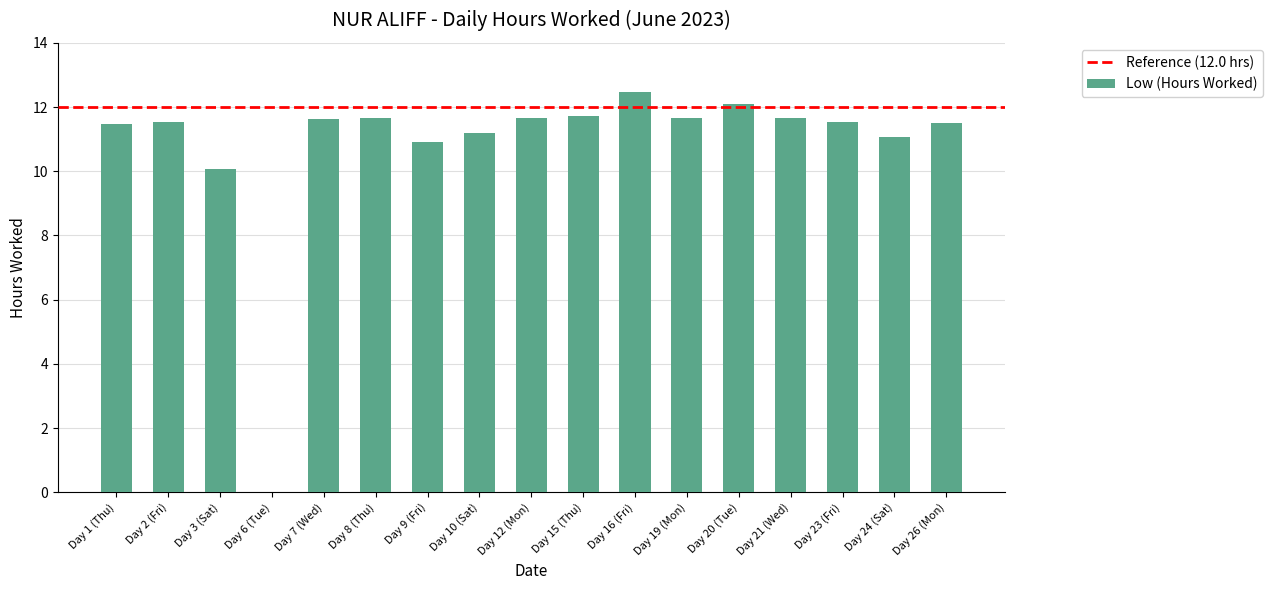

At which label is the value closest to 6?

Day 3 (Sat)